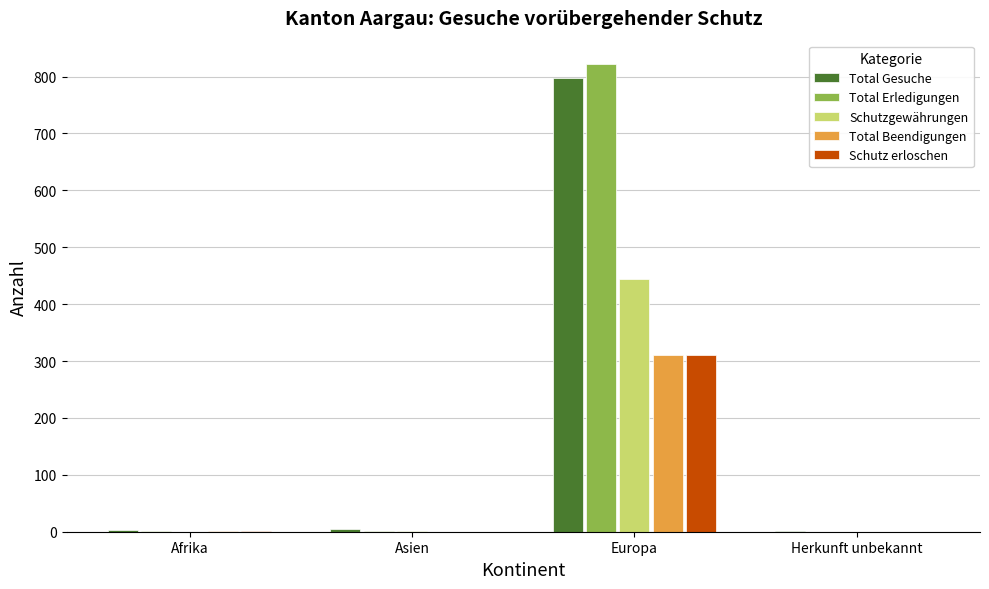

Does the chart contain stacked bars?

No